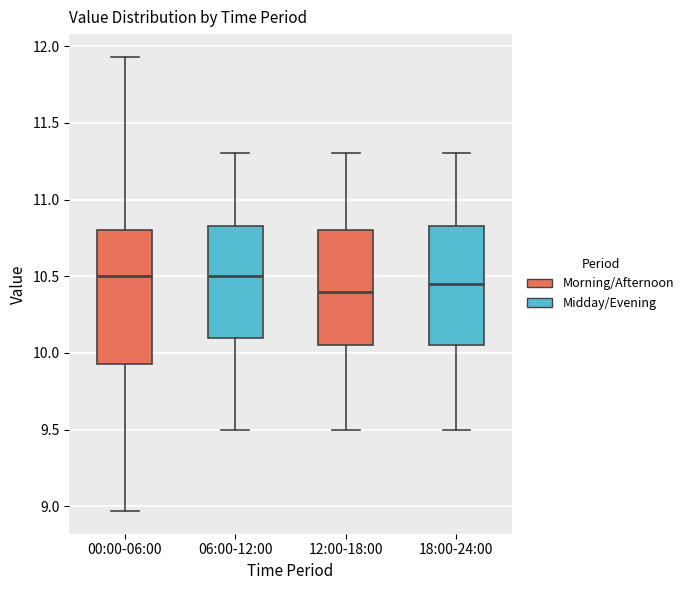

Reading left to right, transcribe this box plot: for each box, give where its median line is, the range the box spans, and where its two whiskers end, as read against the y-axis. The values are not printed on the chart, so give them approximately, as read against the axis.

00:00-06:00: median 10.50, box 9.95 to 10.80, whiskers 8.95 to 11.95
06:00-12:00: median 10.50, box 10.10 to 10.85, whiskers 9.50 to 11.30
12:00-18:00: median 10.40, box 10.05 to 10.80, whiskers 9.50 to 11.30
18:00-24:00: median 10.45, box 10.05 to 10.85, whiskers 9.50 to 11.30